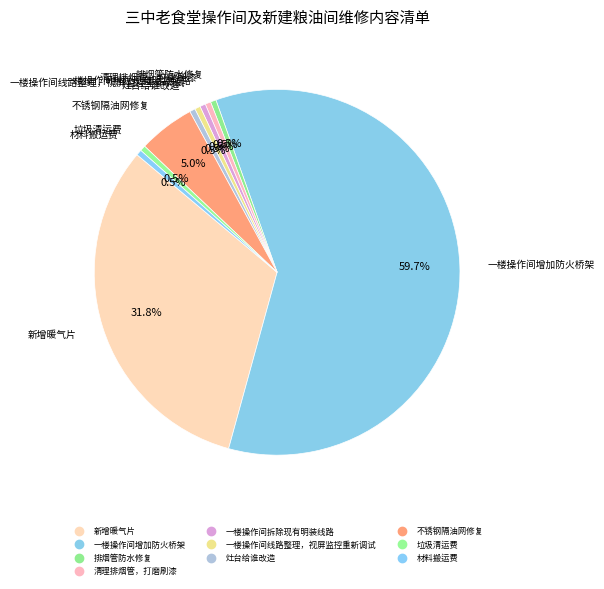

To the nearest percent, what is the difference between the 不锈钢隔油网修复 and 一楼操作间线路整理，视屏监控重新调试 slice percentages?

4%